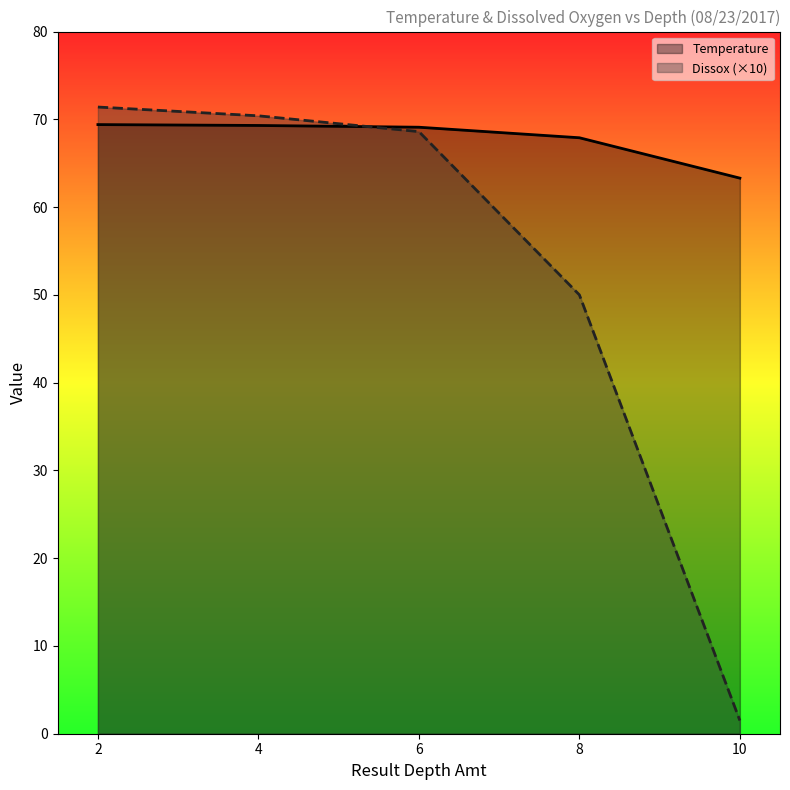

At which label does Dissox reach its peak?

2